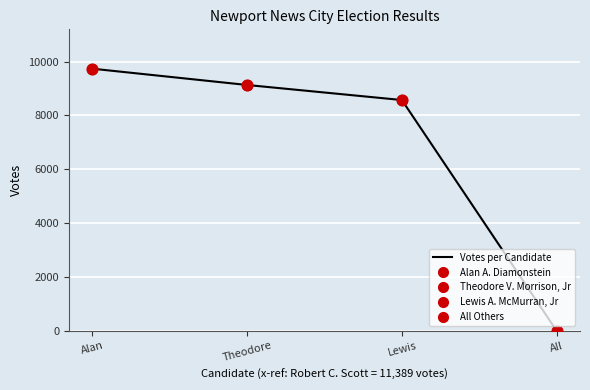

Which has a higher value, Alan or All?

Alan